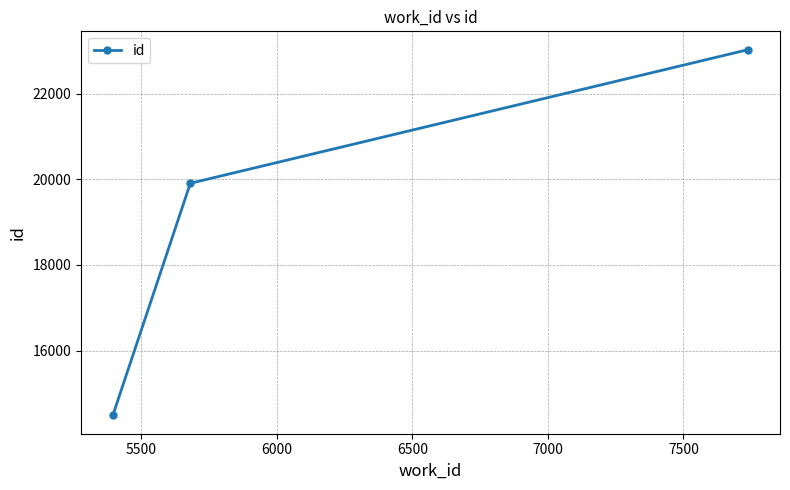

What is the maximum value shown in the chart?

23033